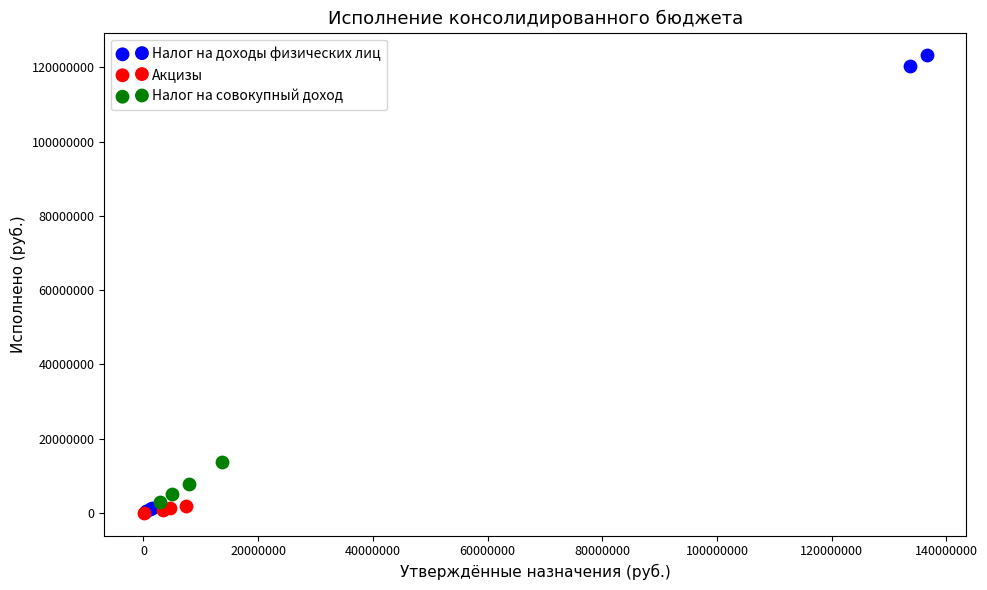

Which series reaches the maximum Y coordinate?

Налог на доходы физических лиц